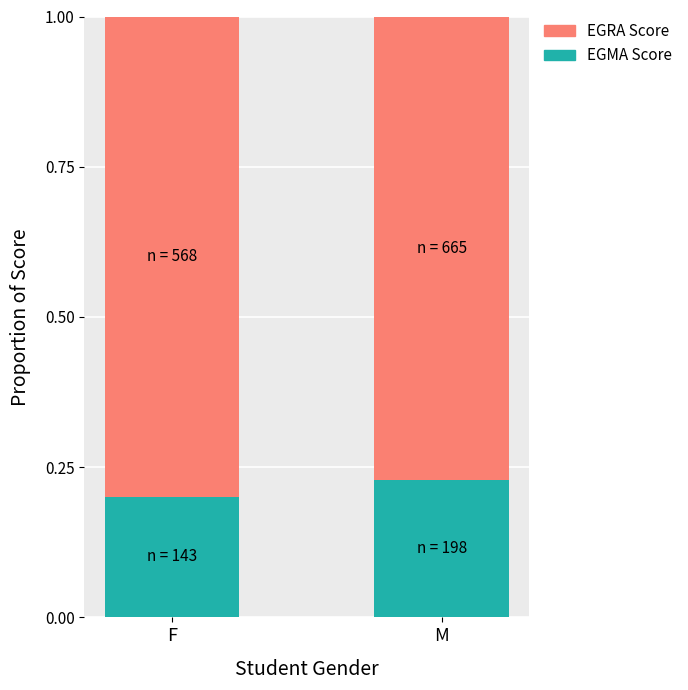

At which label does EGMA Score reach its minimum?

F